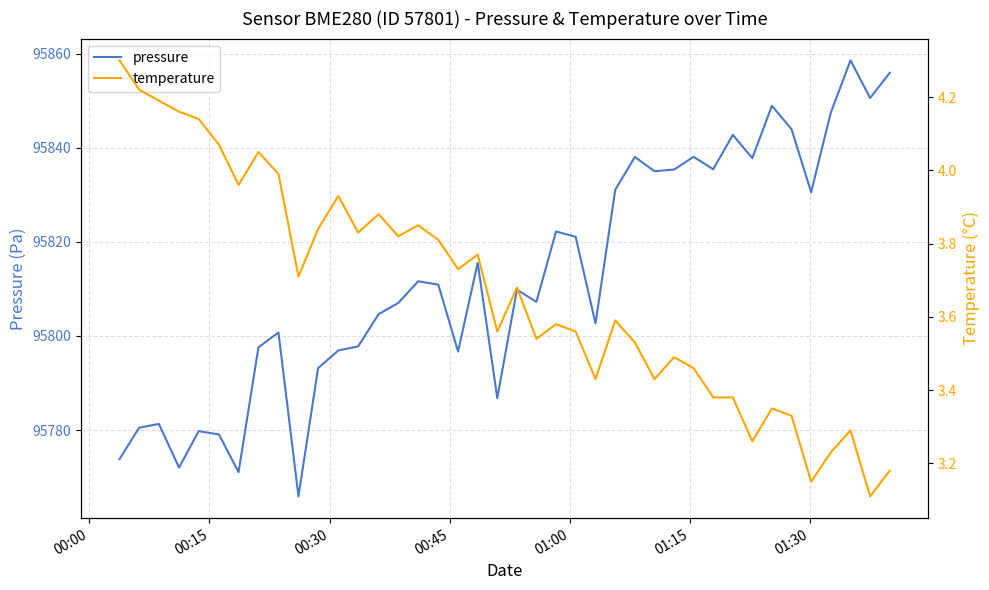

What is the lowest value of the pressure series?

95765.9